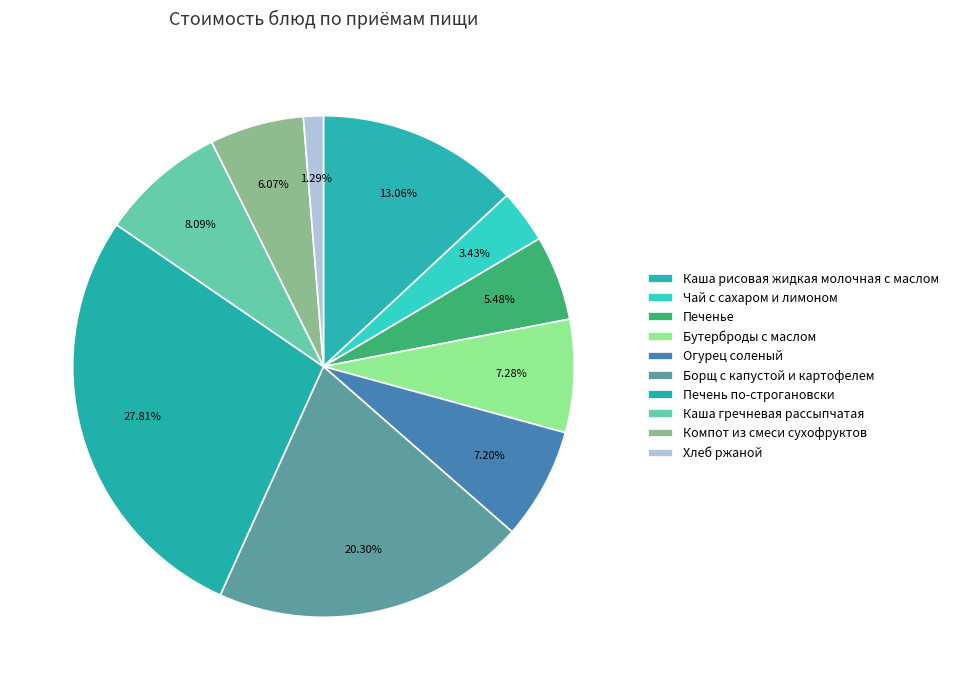

Is it true that Борщ с капустой и картофелем is 9% of the pie?

False